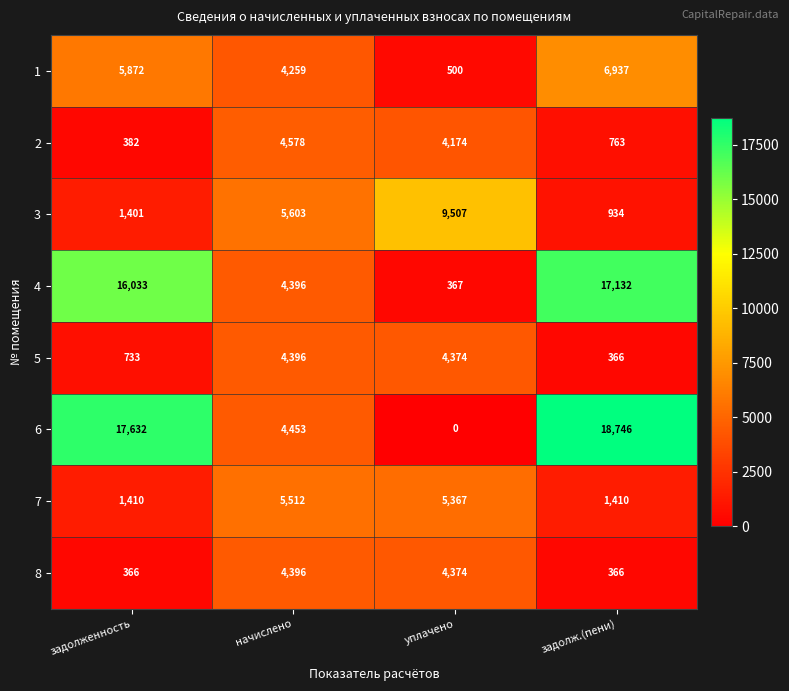

What is the total value across all series at задолженность?

43829